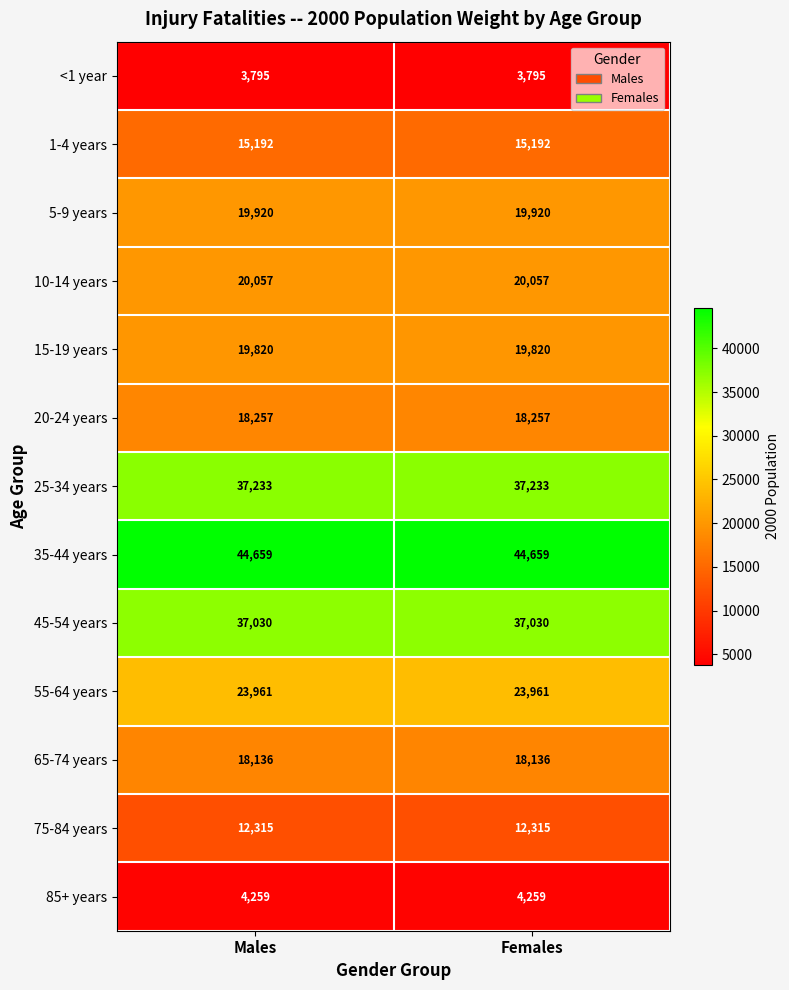

At Males, list the series in order from largest to smallest.

35-44 years, 25-34 years, 45-54 years, 55-64 years, 10-14 years, 5-9 years, 15-19 years, 20-24 years, 65-74 years, 1-4 years, 75-84 years, 85+ years, <1 year